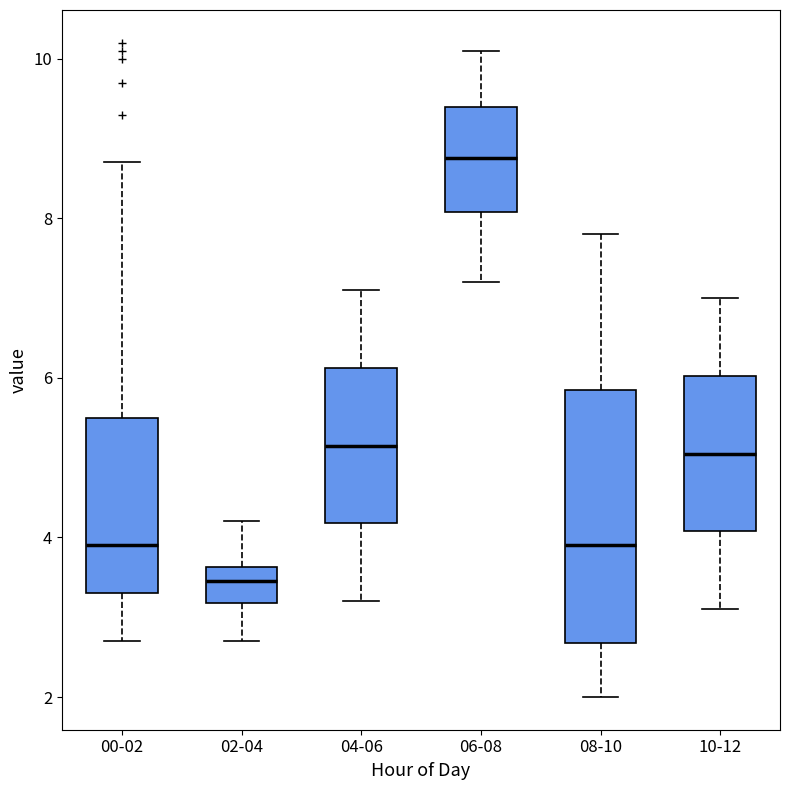

Where is the upper edge of the box for 02-04 on the y-axis? The values are not printed on the chart, so give them approximately, as read against the axis.

3.6